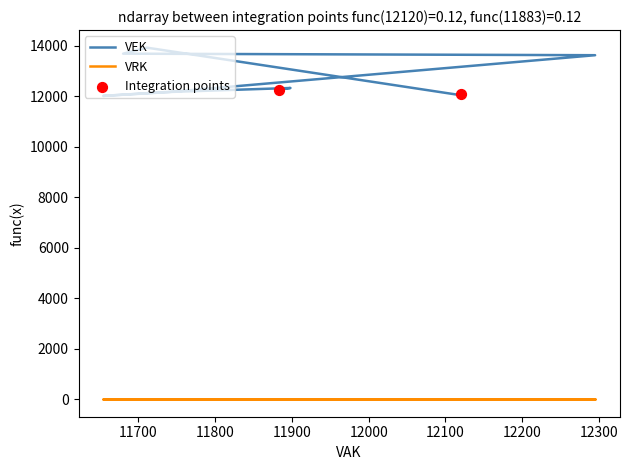

Which series reaches the maximum Y coordinate?

VEK